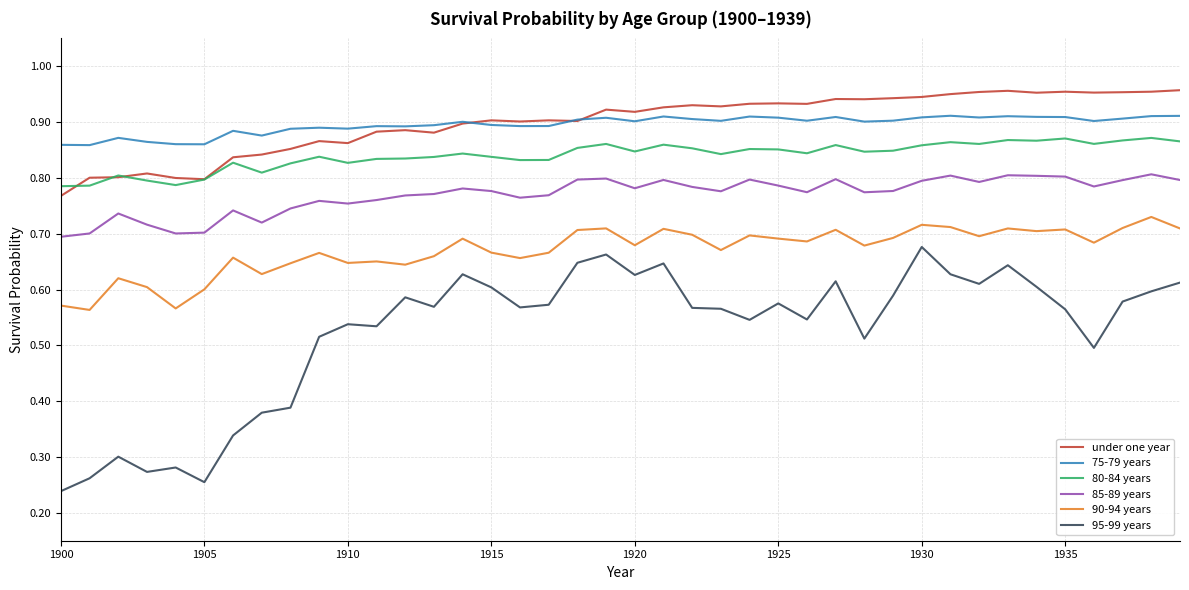

True or false: 95-99 years and 80-84 years cross at least once.

False